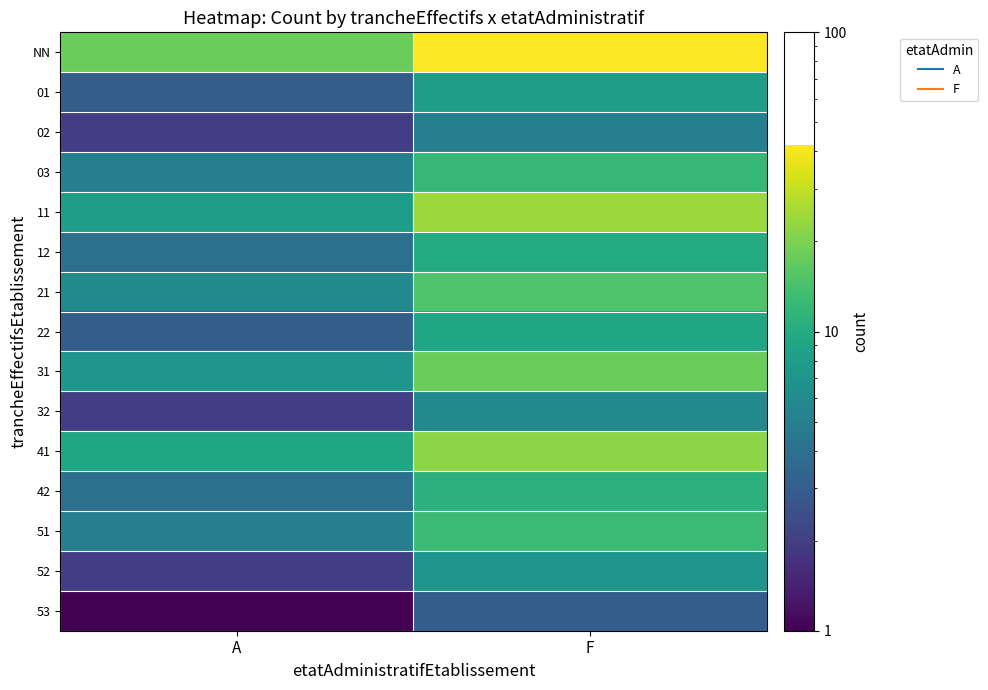

At which category is the sum across all series the highest?

F